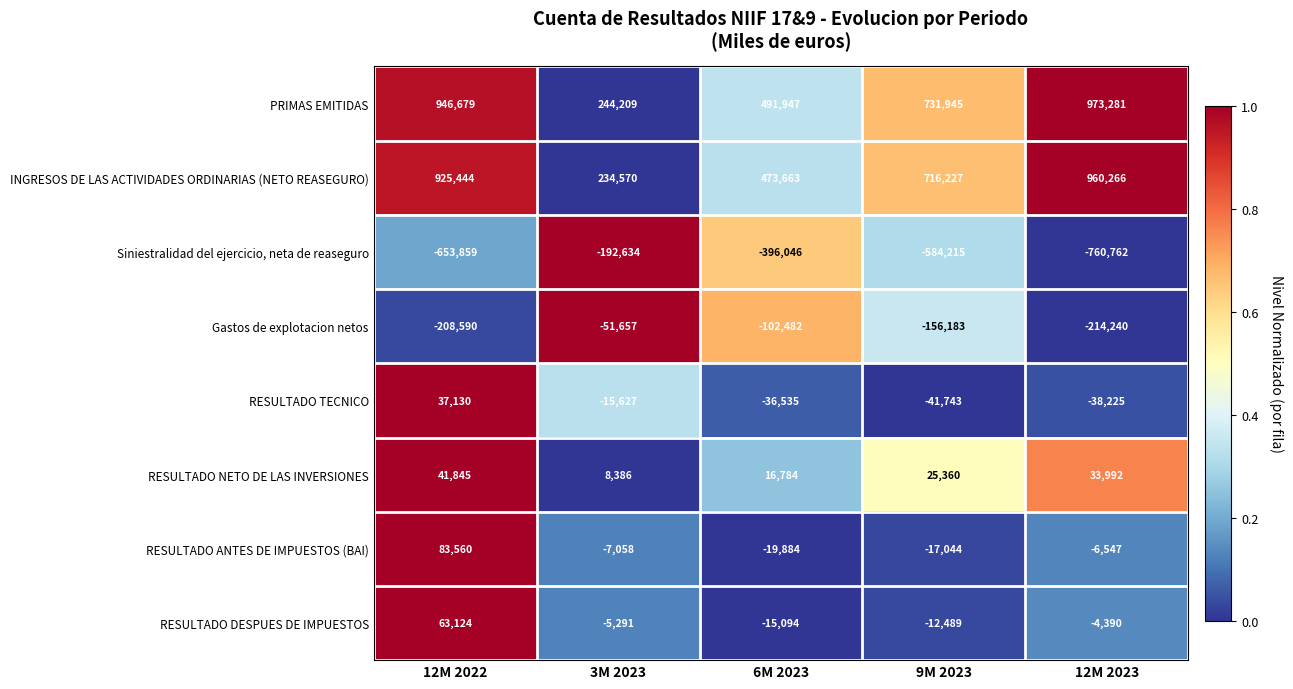

The value of RESULTADO ANTES DE IMPUESTOS (BAI) at 3M 2023 is -9955. True or false?

False